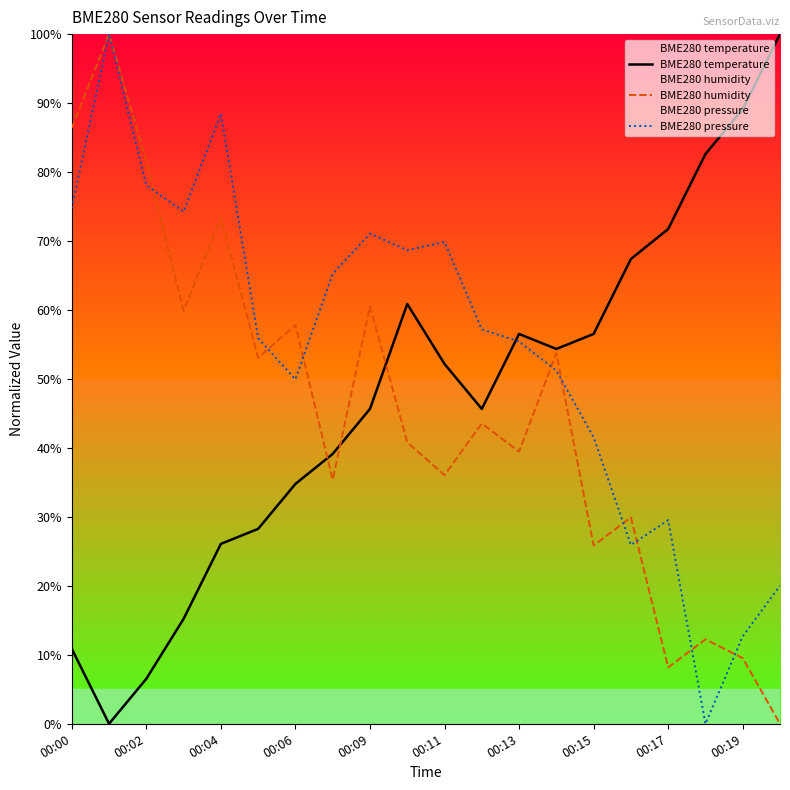

What position from the left is 19?

20